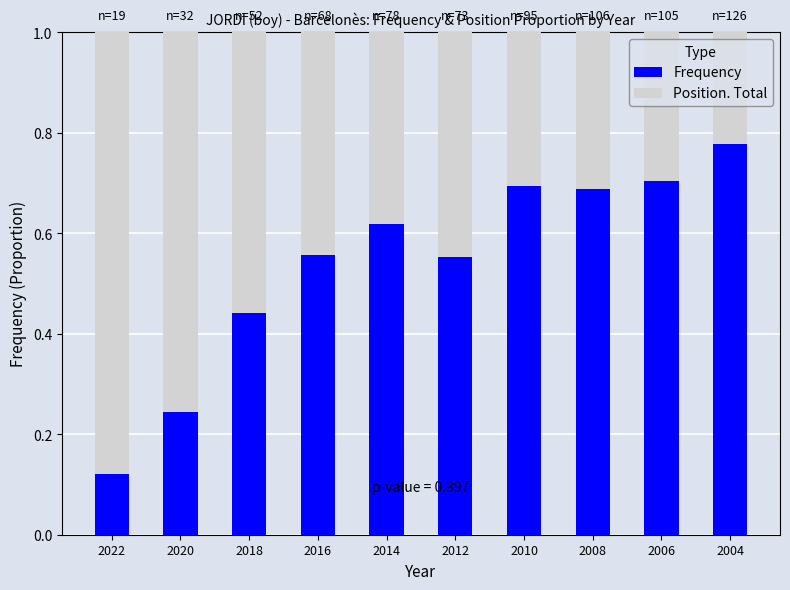

The Frequency series shows 0.7 at 2008. True or false?

True